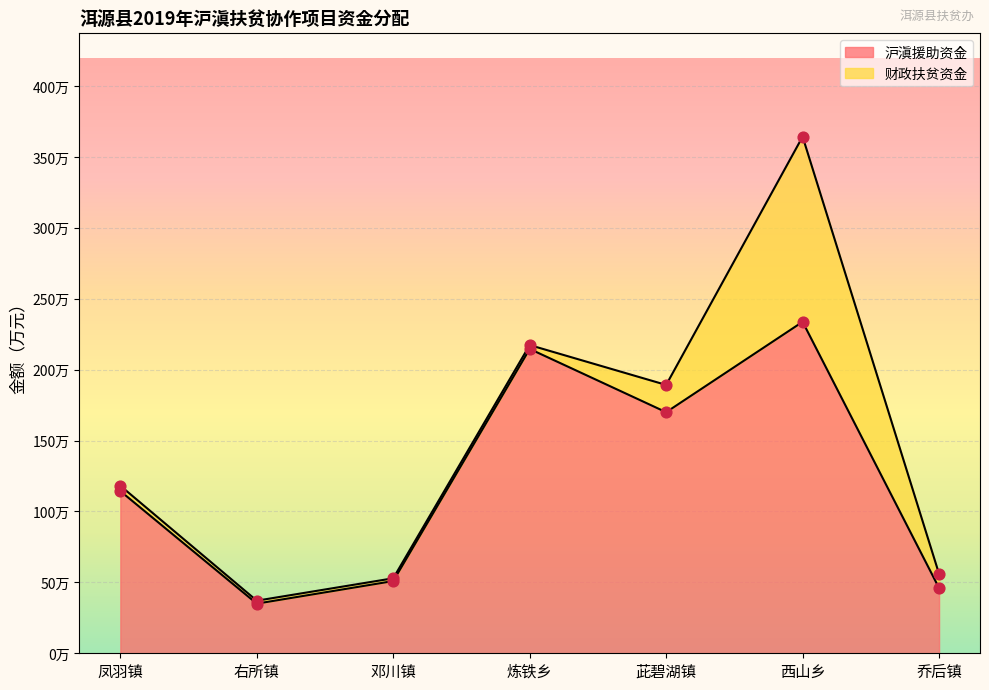

What is the ratio of the value at 右所镇 to the value at 西山乡?

0.1